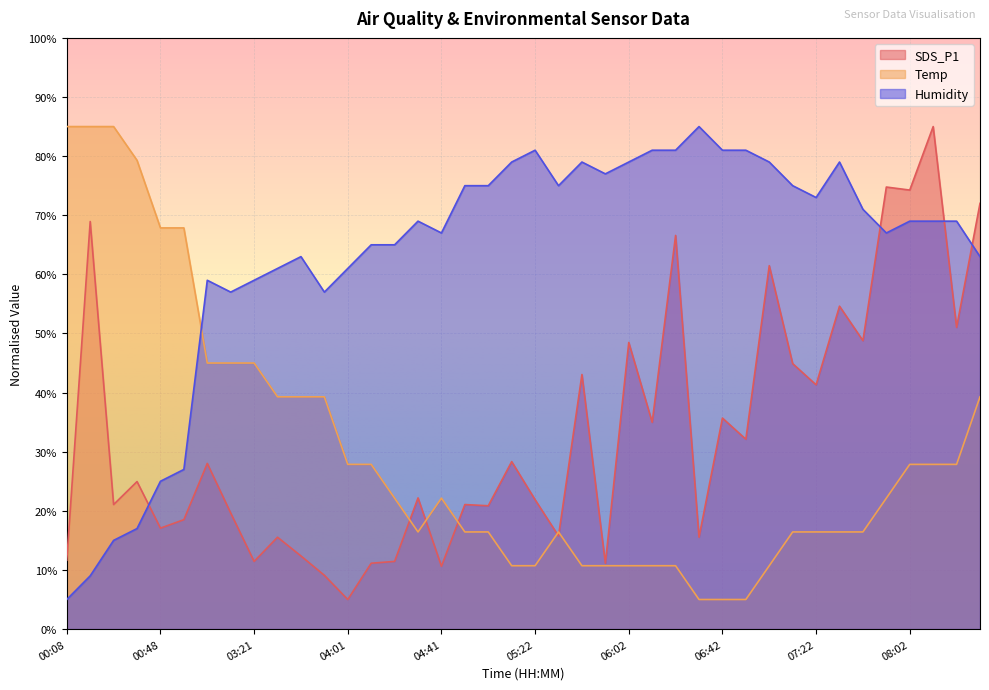

Rank the series by their maximum value, from lowest to highest.

SDS_P1, Temp, Humidity